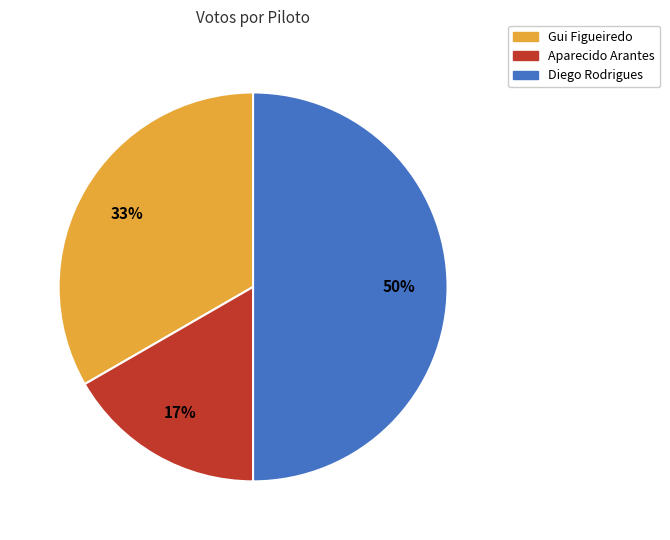

To the nearest percent, what is the combined percentage of Diego Rodrigues and Gui Figueiredo?

83%